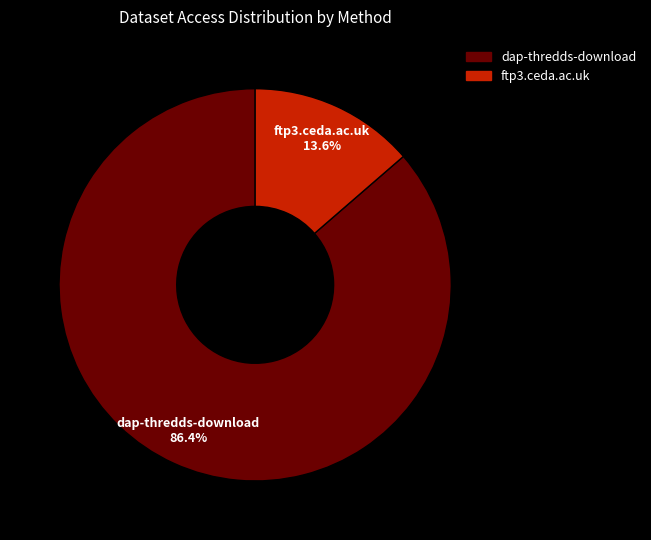

Do ftp3.ceda.ac.uk and dap-thredds-download together represent more than half of the pie?

Yes